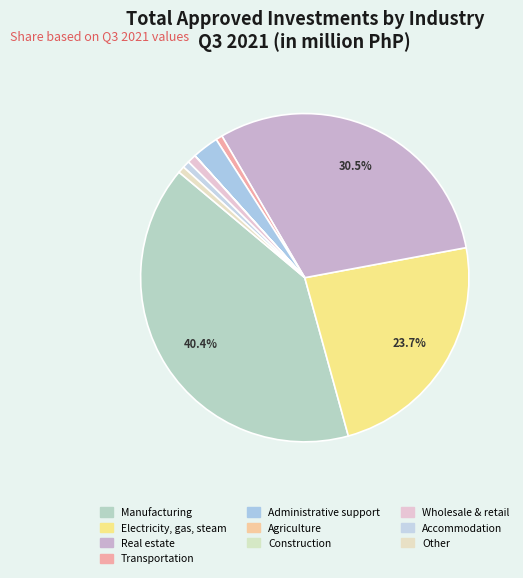

Count the number of slices in the pie.

10